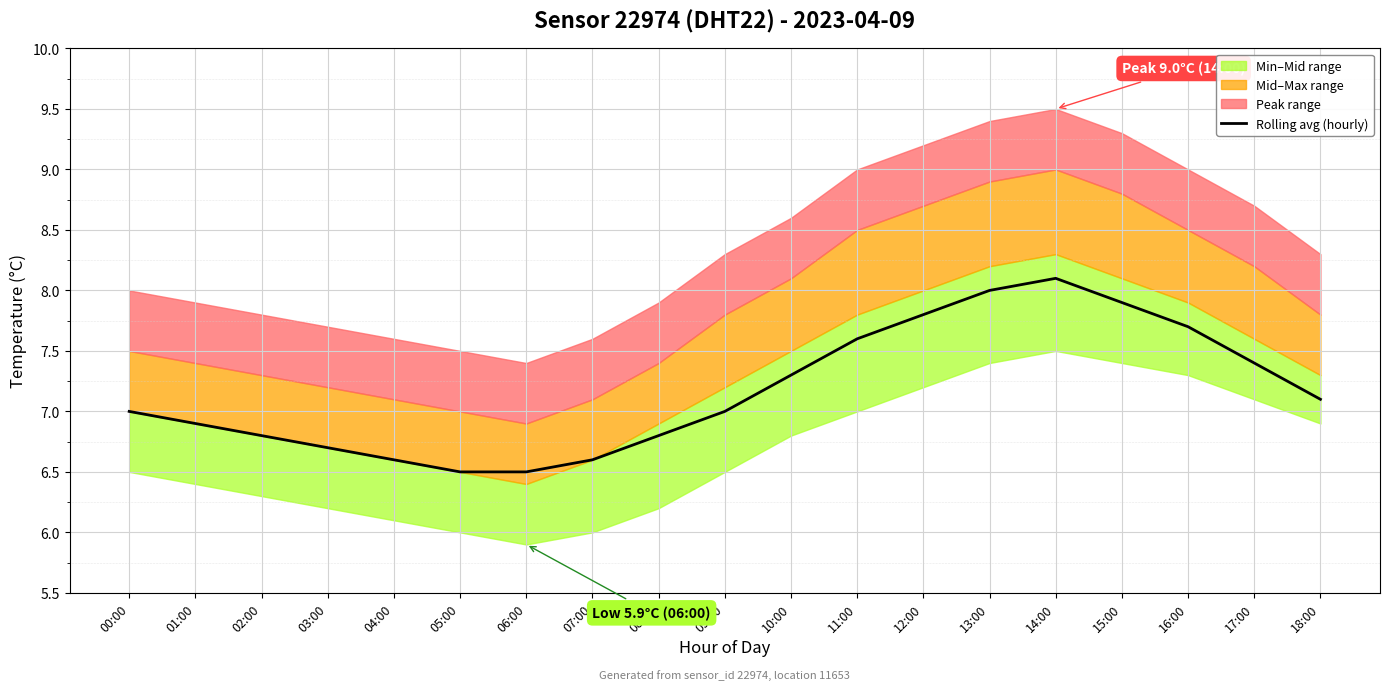

Reading left to right, what are all the values shown in this chart?

7.0	6.9	6.8	6.7	6.6	6.5	6.5	6.6	6.8	7.0	7.3	7.6	7.8	8.0	8.1	7.9	7.7	7.4	7.1